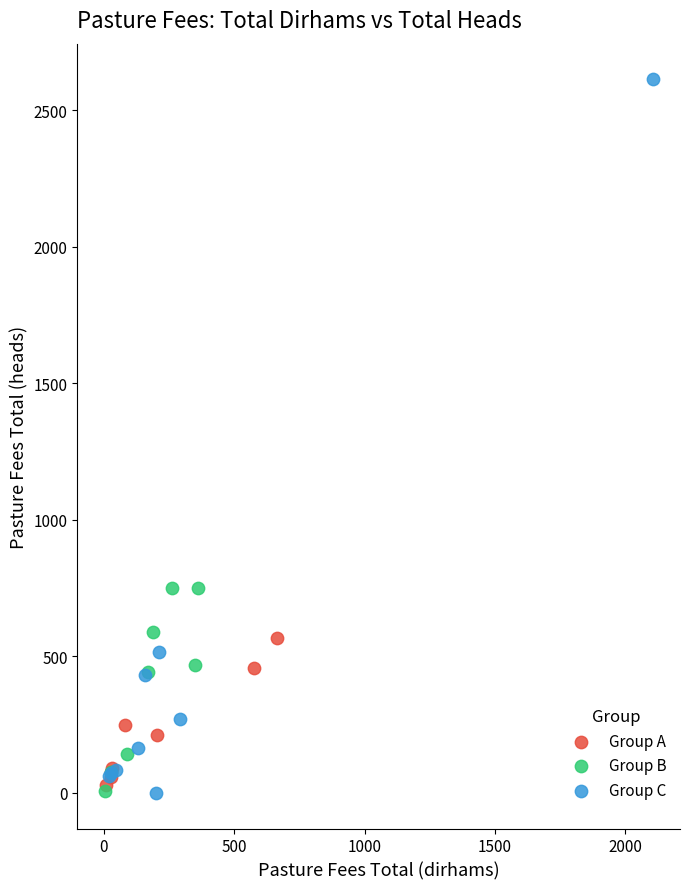

Which series has the widest spread of Y values?

Group C